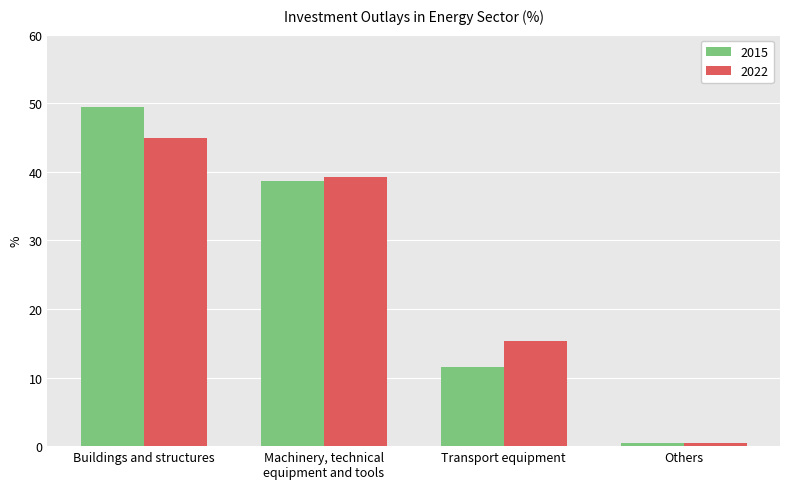

Reading left to right, what are all the values shown in this chart?

2015: 49.5	38.6	11.6	0.4
2022: 44.9	39.3	15.4	0.4